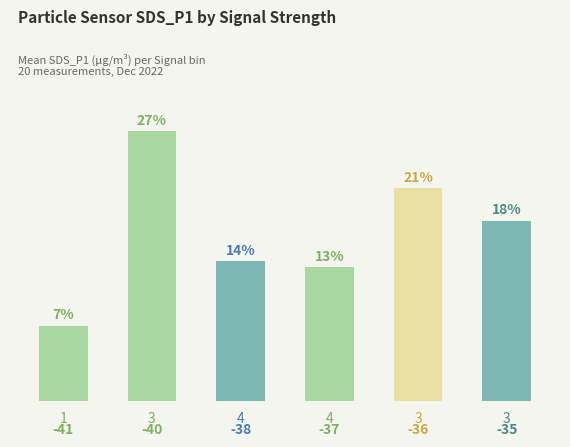

How many bars are there in total?

6